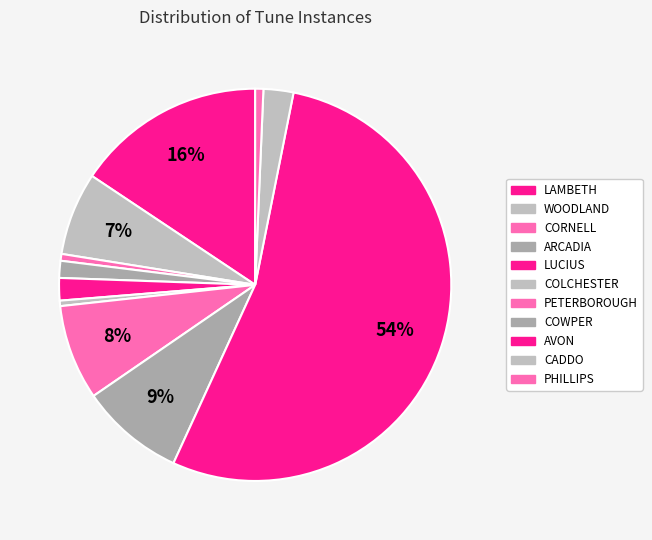

Combined, do COWPER and PETERBOROUGH account for over 50%?

No